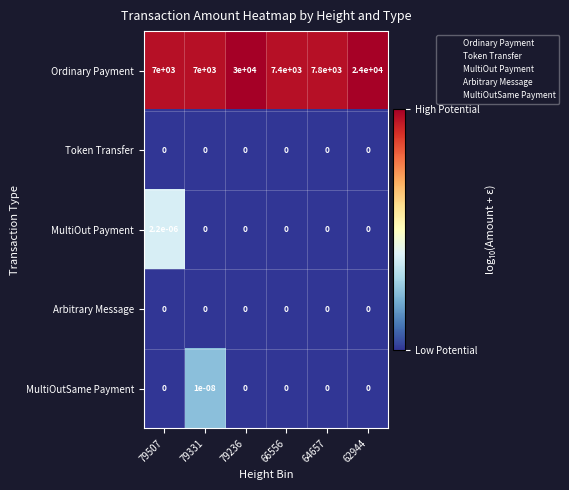

The value of Ordinary Payment at 79236 is 30000.0. True or false?

True